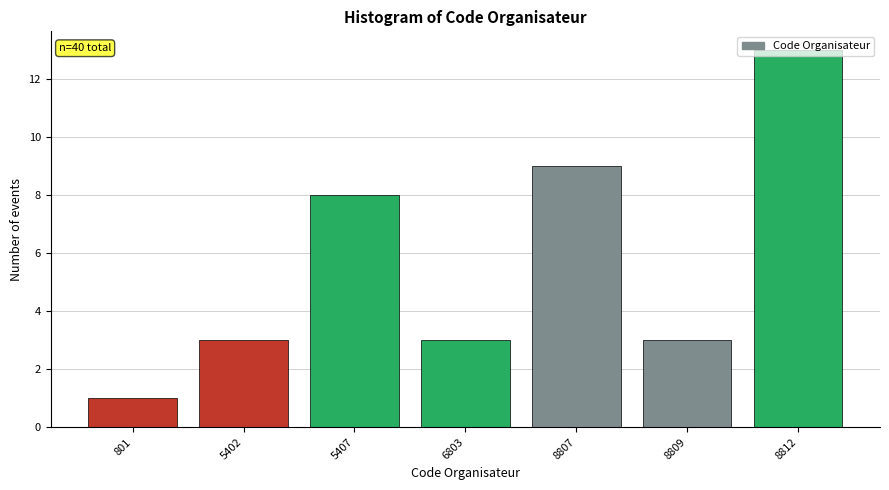

The chart shows a value of 3 at 8809. True or false?

True